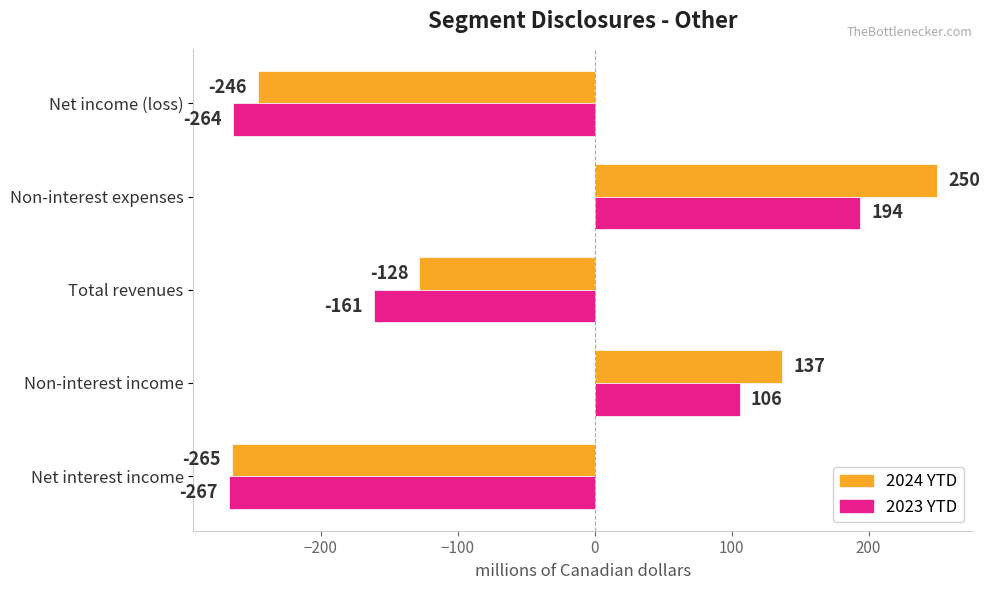

Which series has the largest range (max minus min)?

2024 YTD